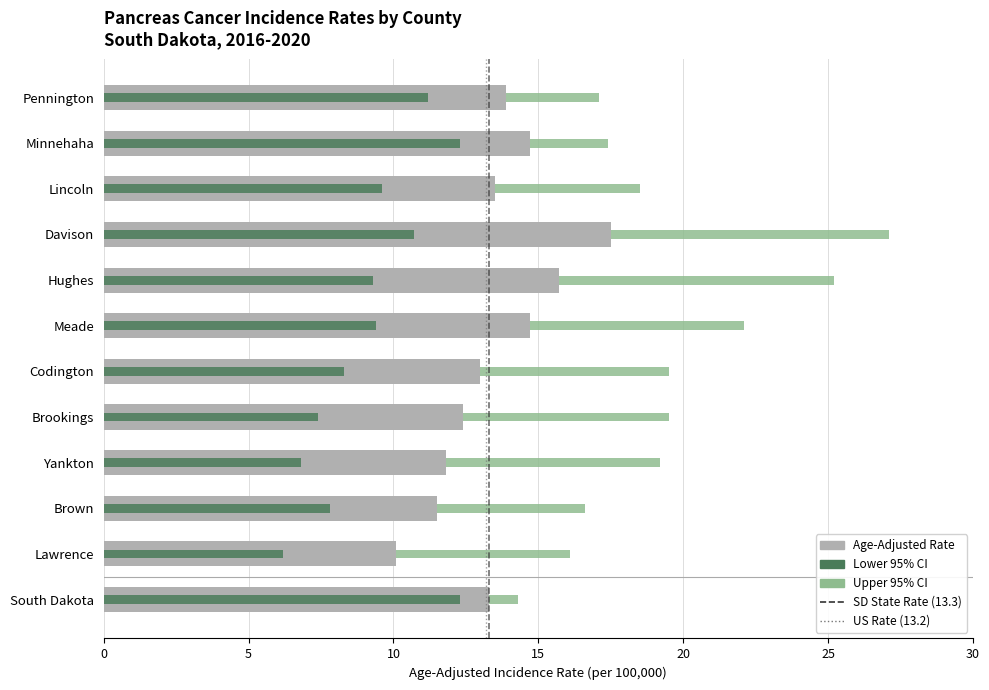

Which has a higher value, Hughes or Brown?

Hughes